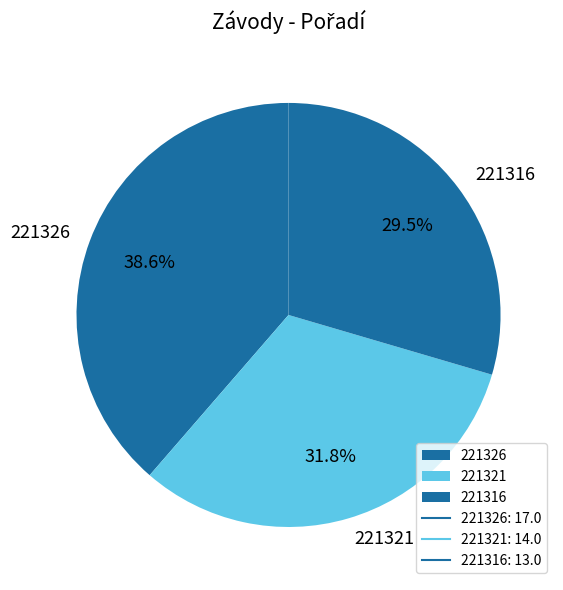

Approximately how many times larger is the value at 221316 compared to 221321?

0.9